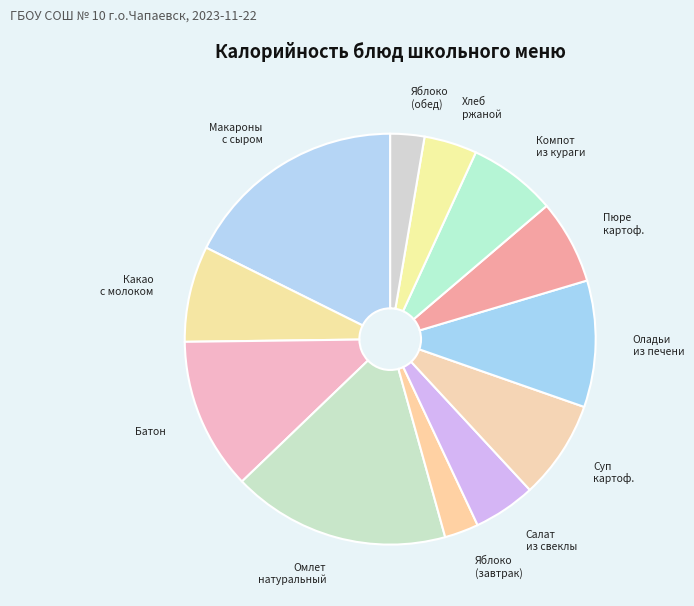

What is the ratio of the value at Батон to the value at Яблоко (завтрак)?

4.5